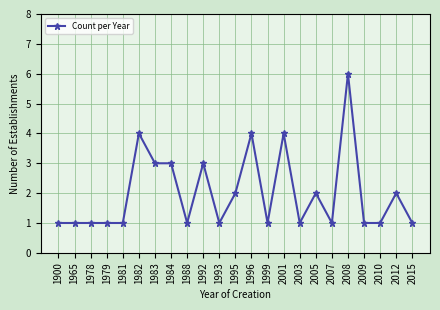

Read the value at 1996.

4